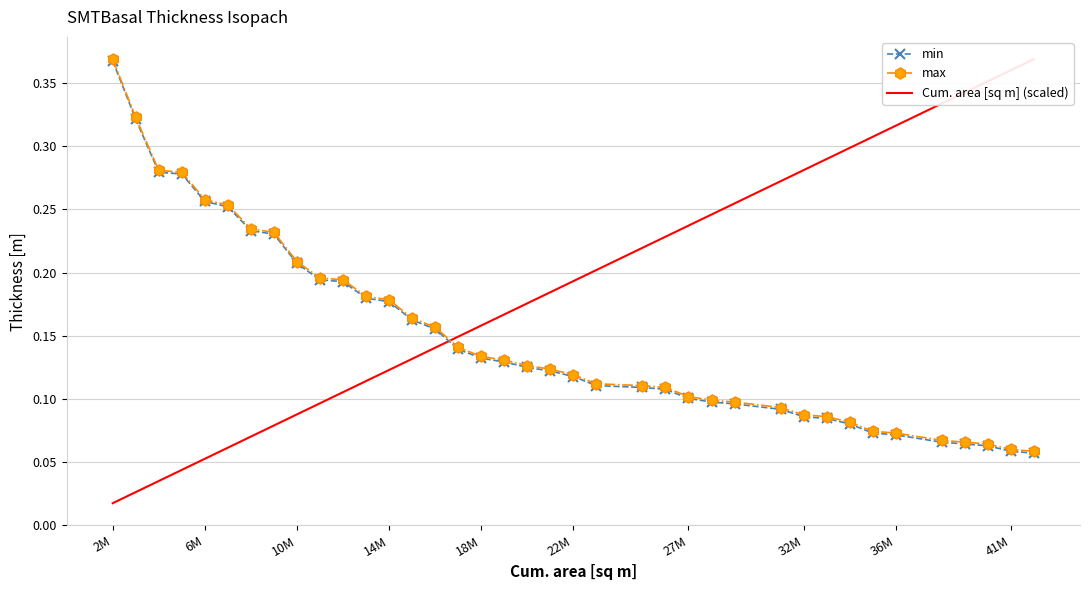

Which series has the largest range (max minus min)?

Cum. area [sq m] (scaled)